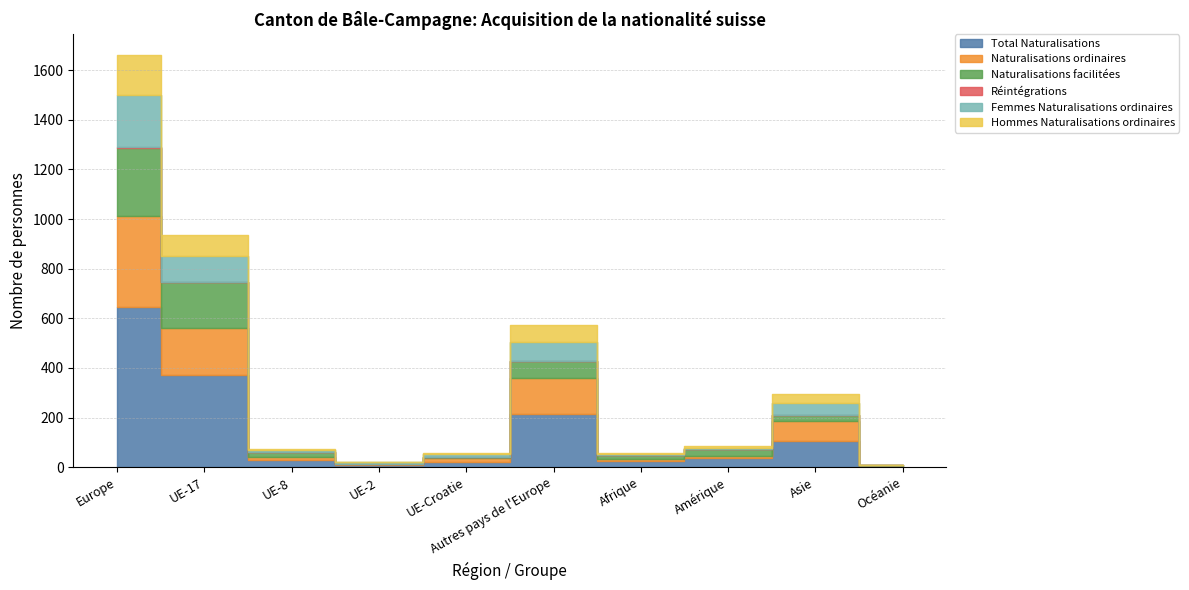

What is the difference between the second highest and minimum values in the Hommes Naturalisations ordinaires series?

83